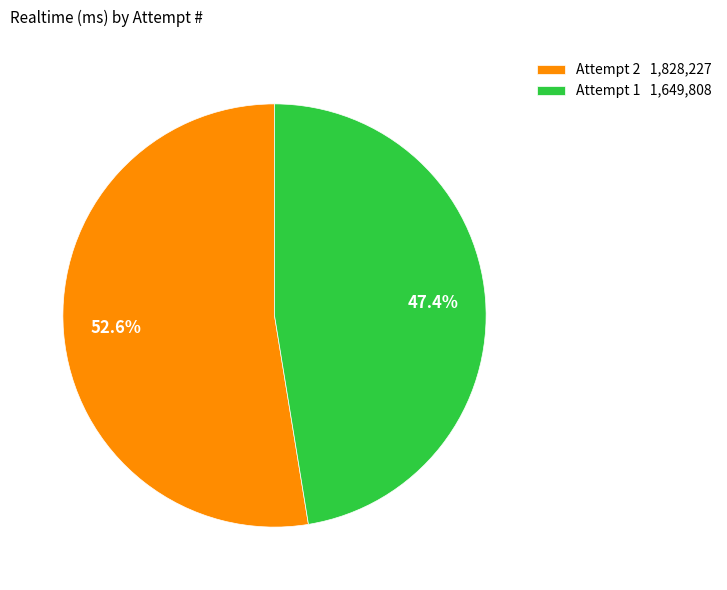

Which has a higher value, Attempt 1 1,649,808 or Attempt 2 1,828,227?

Attempt 2 1,828,227